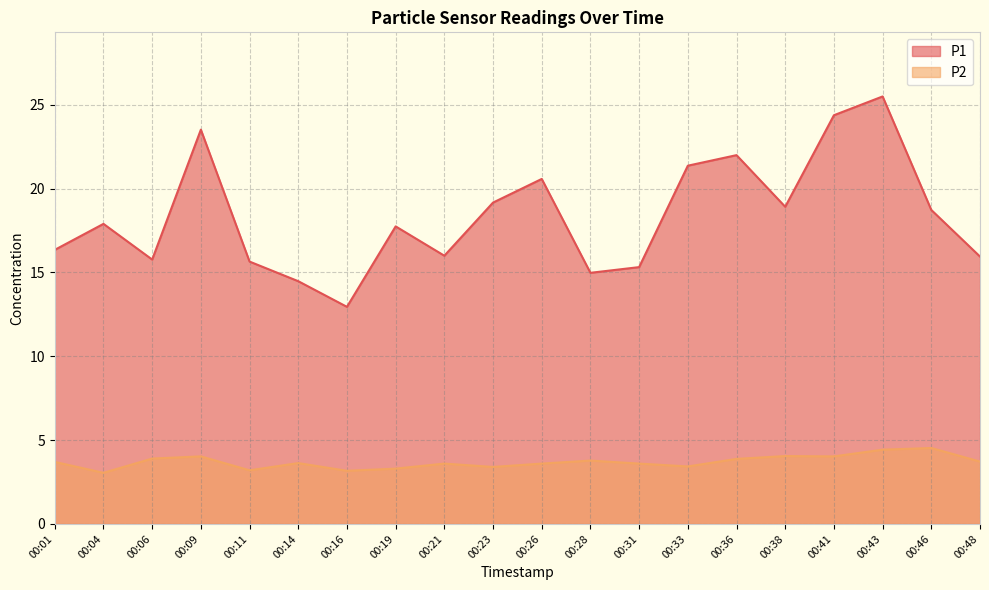

What is the spread (max minus min) of values at 00:11?

12.4